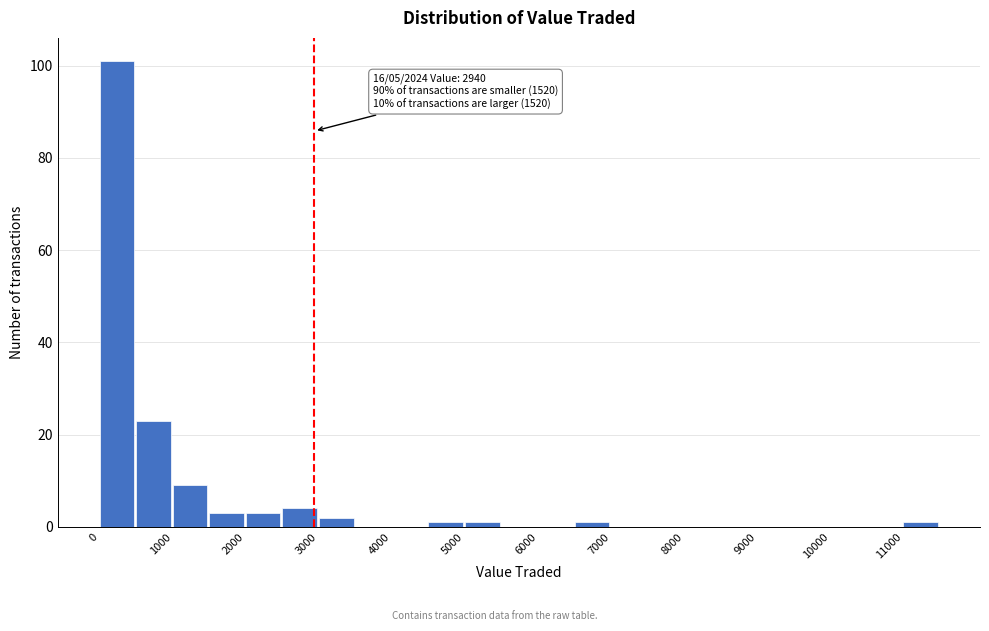

Which range on the x-axis has the tallest bar?

0 to 500